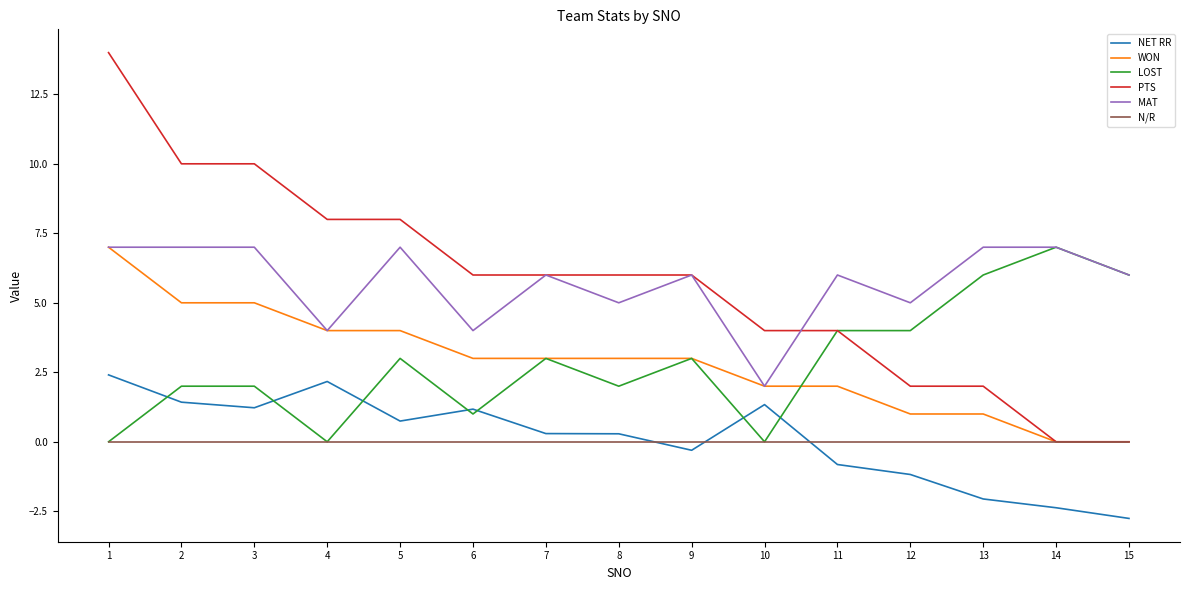

What is the average value of the LOST series?

2.9